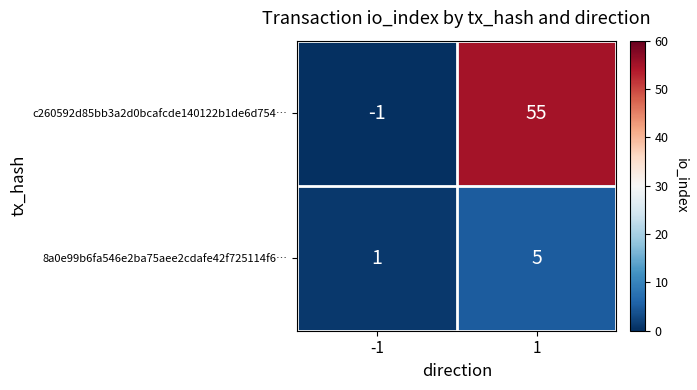

Read the 8a0e99b6fa546e2ba75aee2cdafe42f725114f6… value at 1.

5